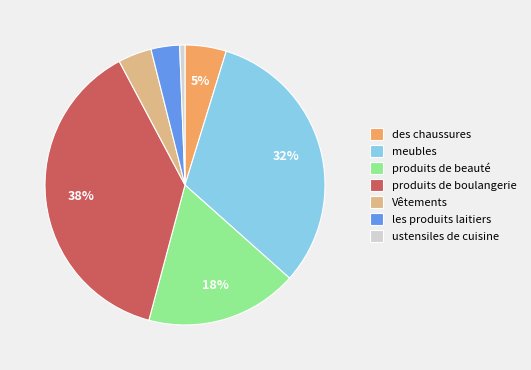

What is the ratio of the value at produits de beauté to the value at meubles?

0.6